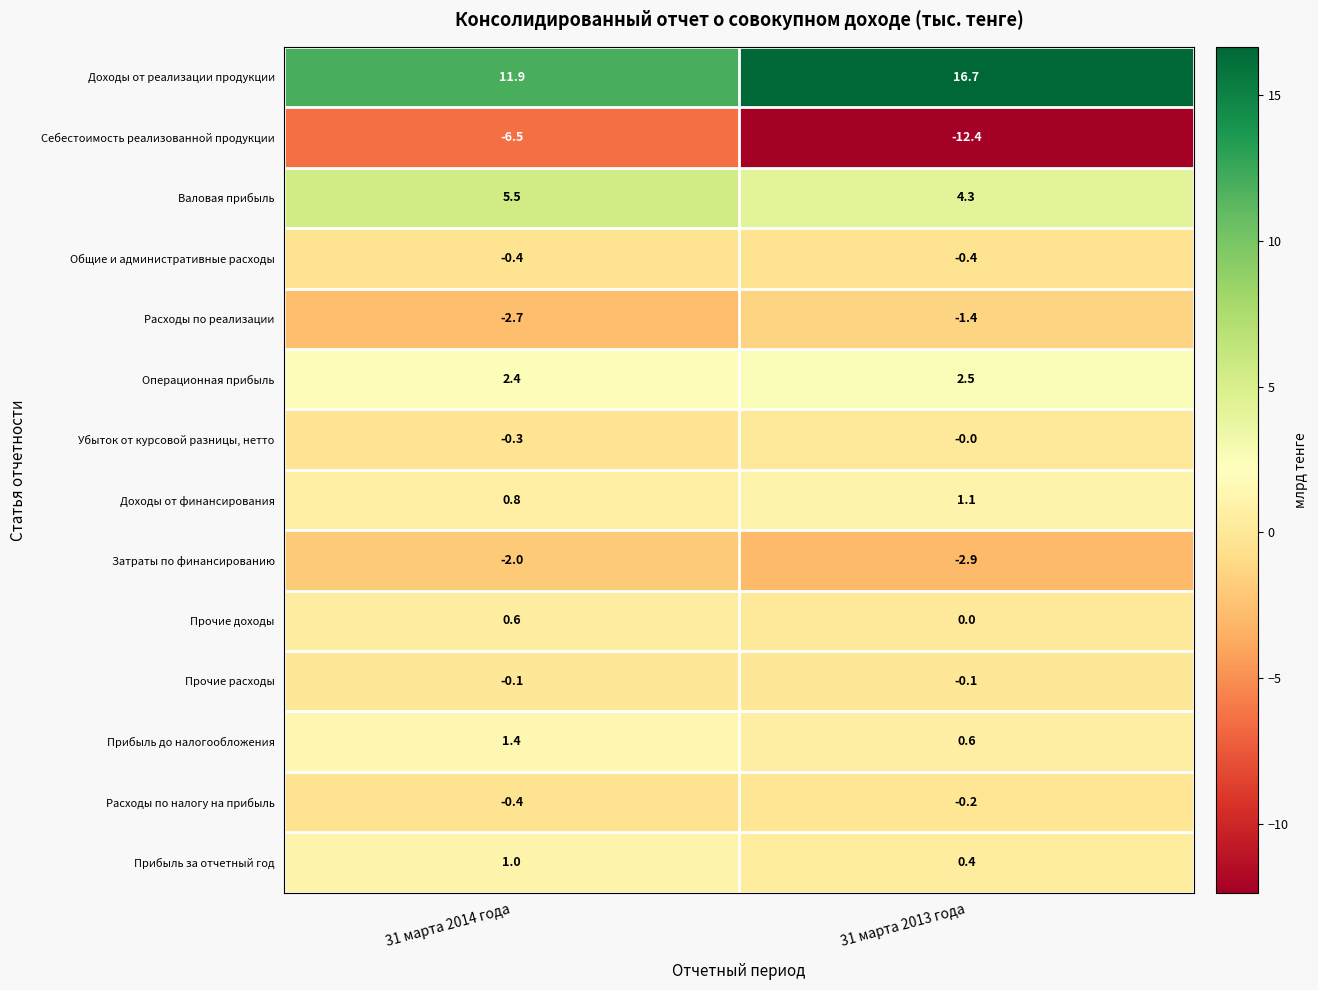

Which series has the widest spread of values?

Себестоимость реализованной продукции